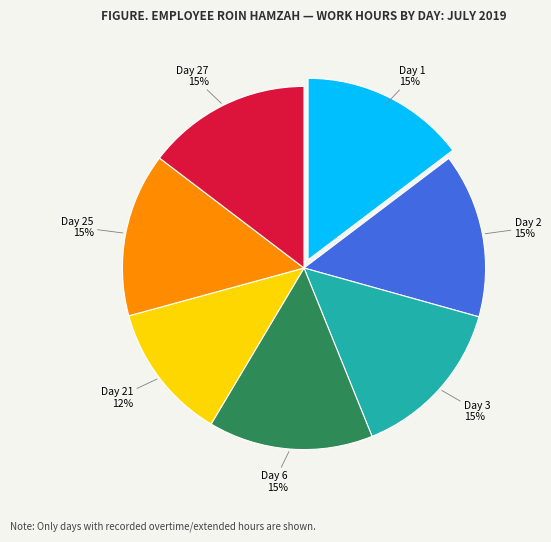

To the nearest percent, what is the average slice percentage?

14%